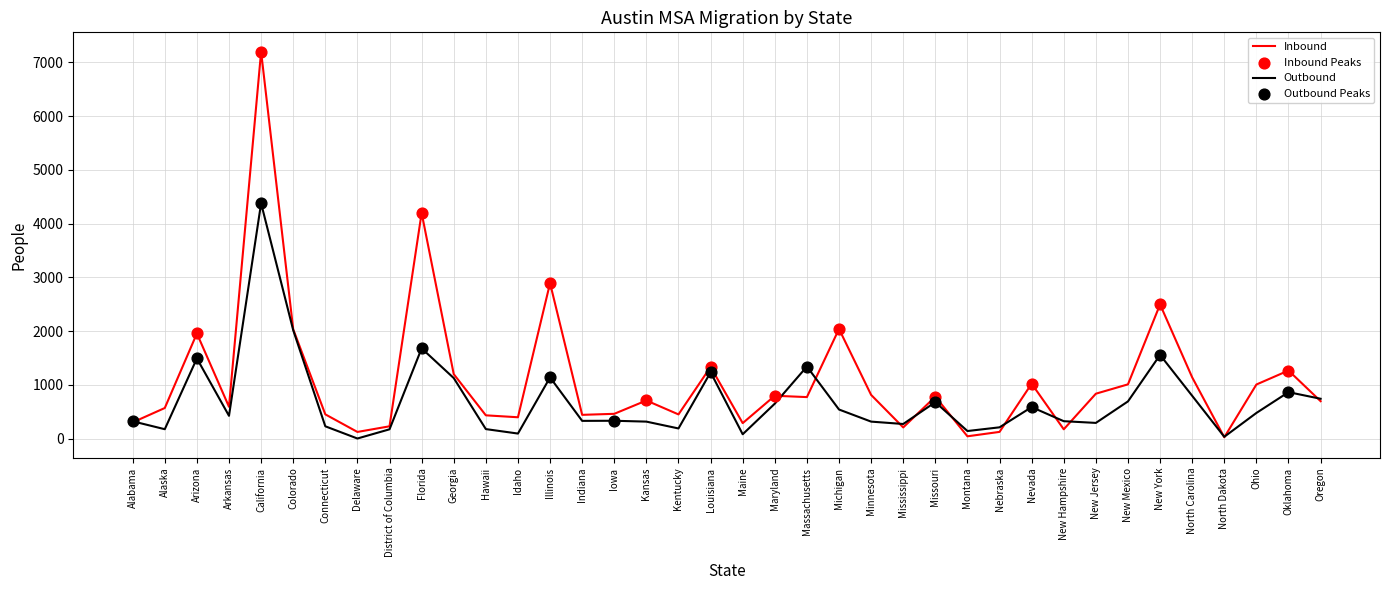

At which category is the sum across all series the highest?

California